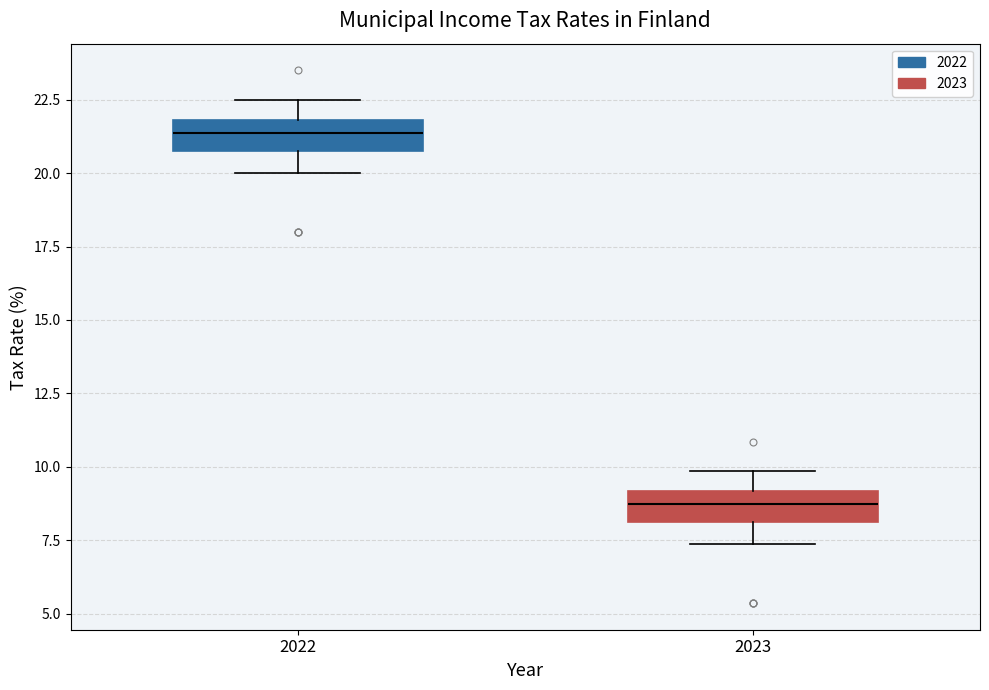

Which box's median line is the lowest?

2023